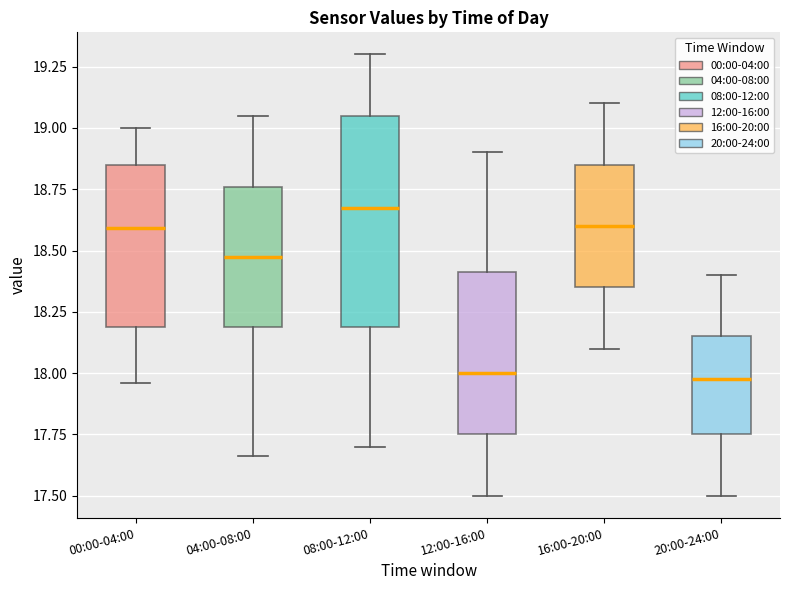

Where is the upper edge of the box for 20:00-24:00 on the y-axis? The values are not printed on the chart, so give them approximately, as read against the axis.

18.15